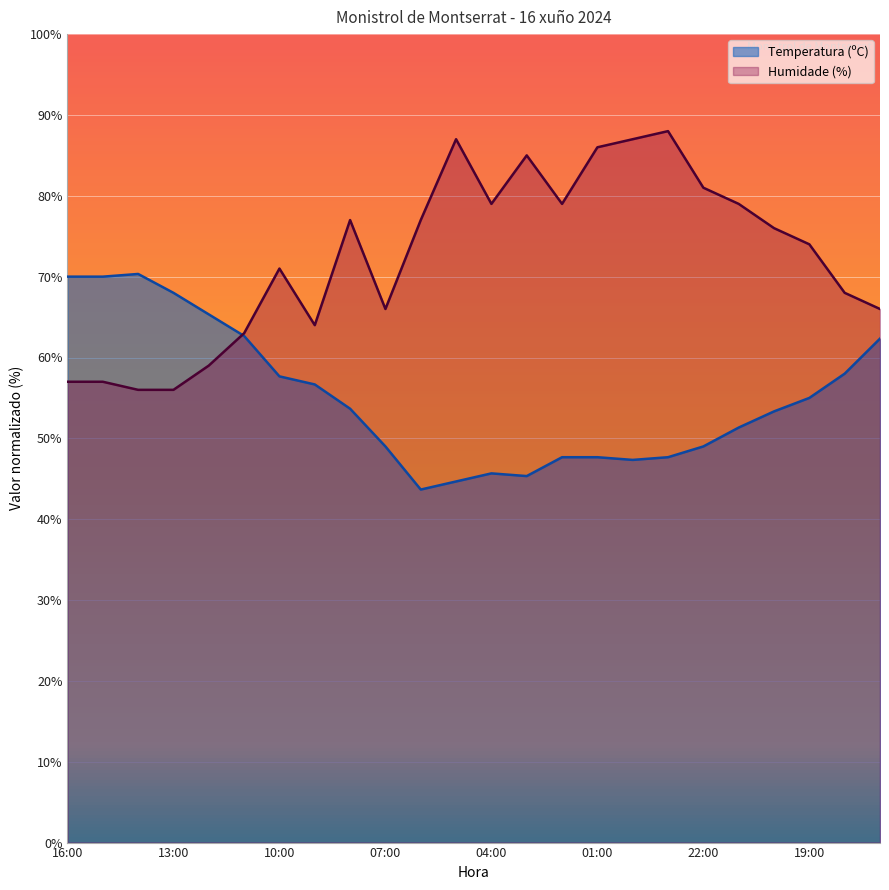

Is it true that Temperatura (ºC) equals 53.7 at 08:00?

True